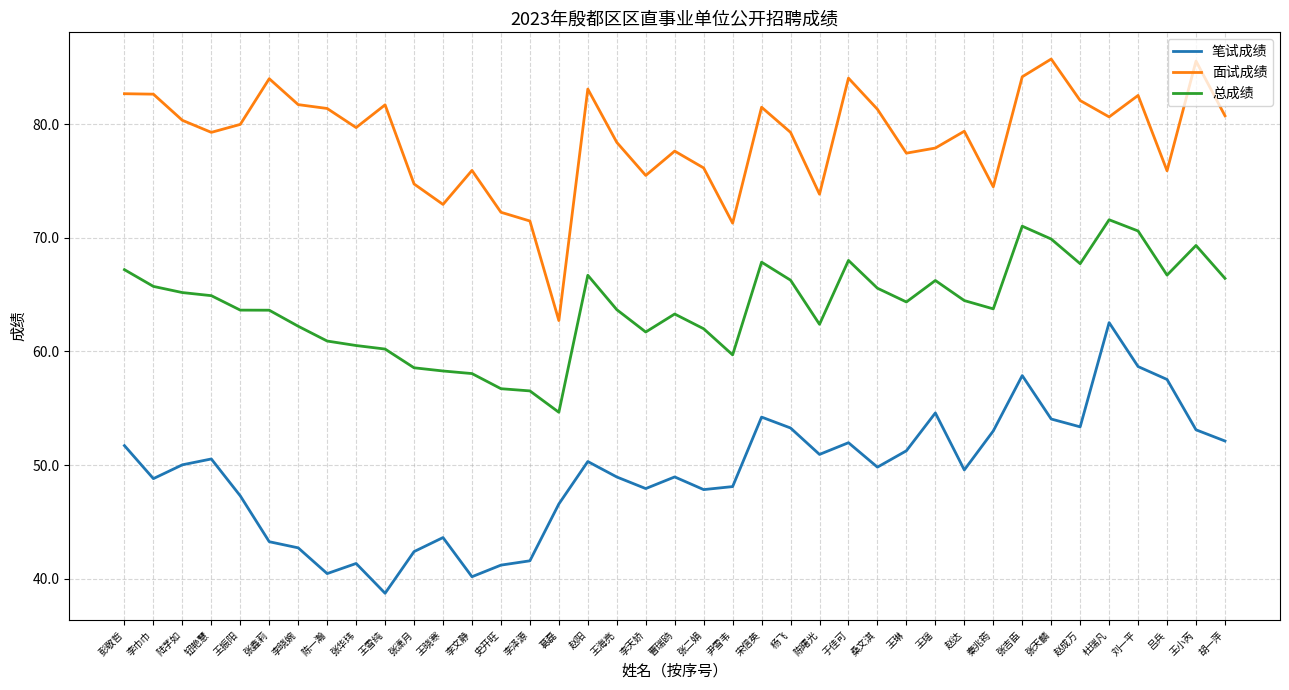

What is the difference between the maximum and second lowest values in the 笔试成绩 series?

22.4